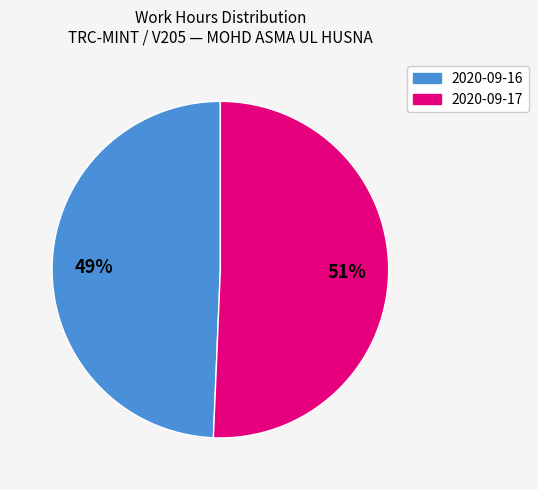

To the nearest percent, what is the average slice percentage?

50%